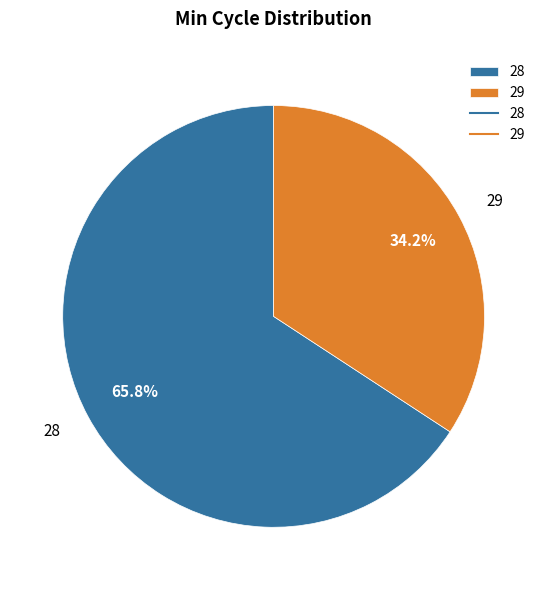

What is the ratio of the value at 29 to the value at 28?

0.5